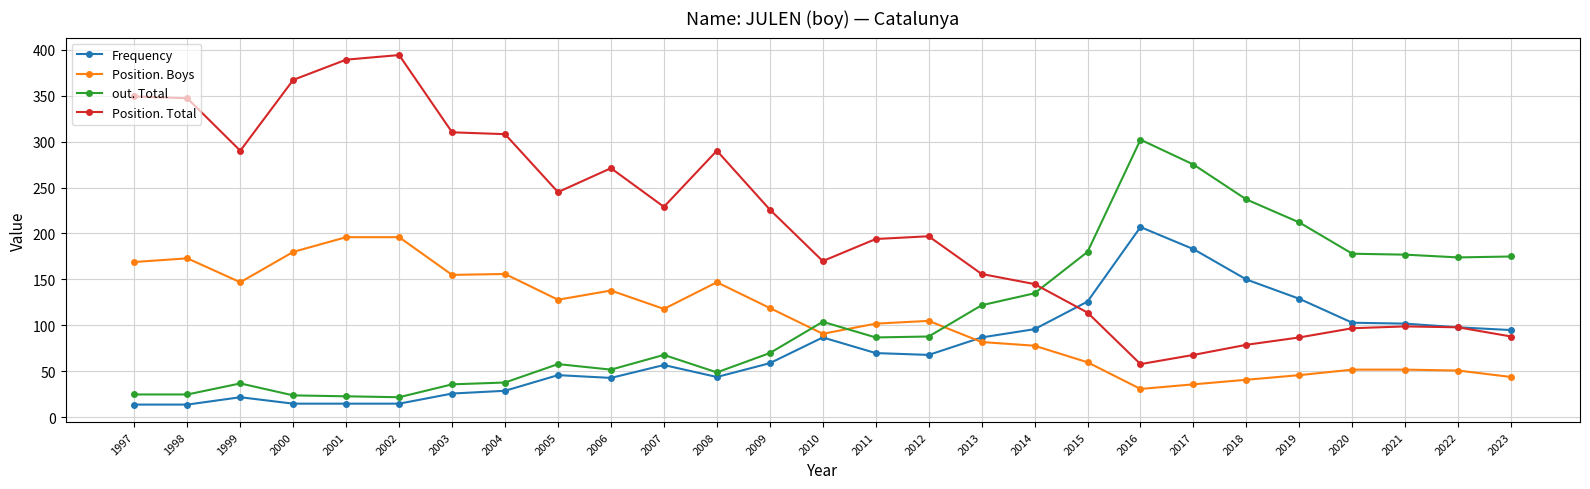

Which series has the largest total across all categories?

Position. Total